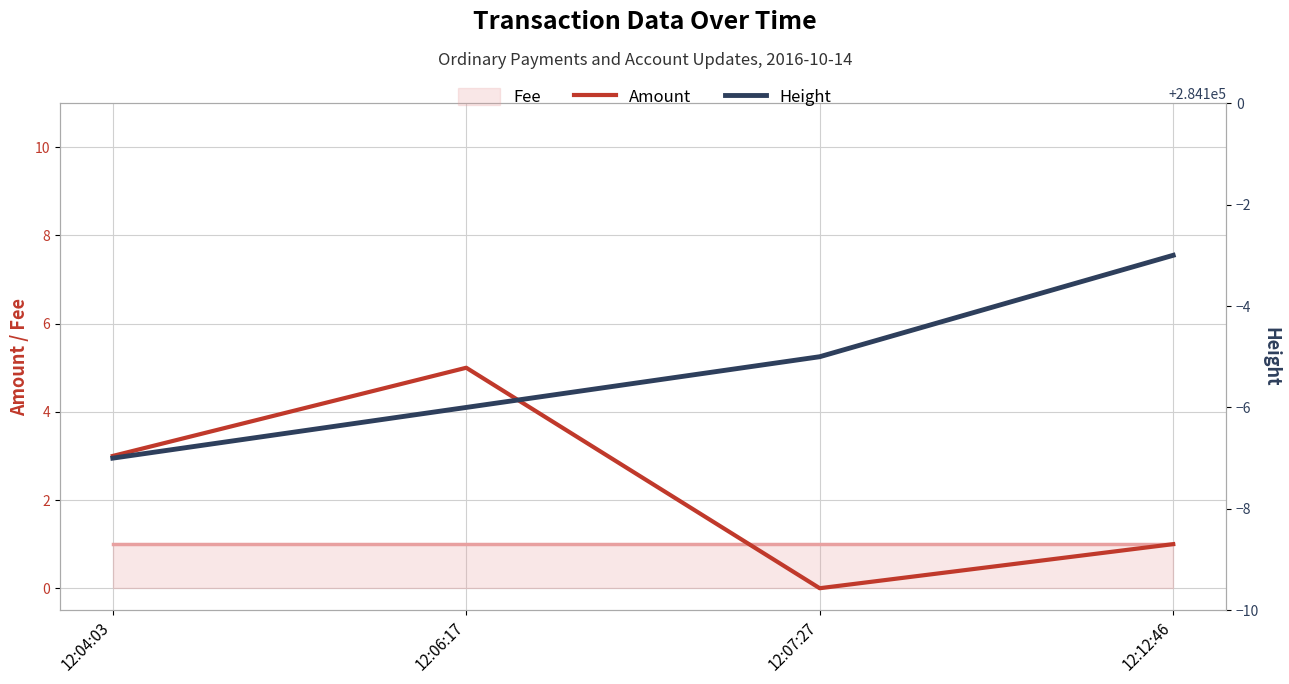

Which has a higher value, 12:04:03 or 12:06:17?

12:06:17